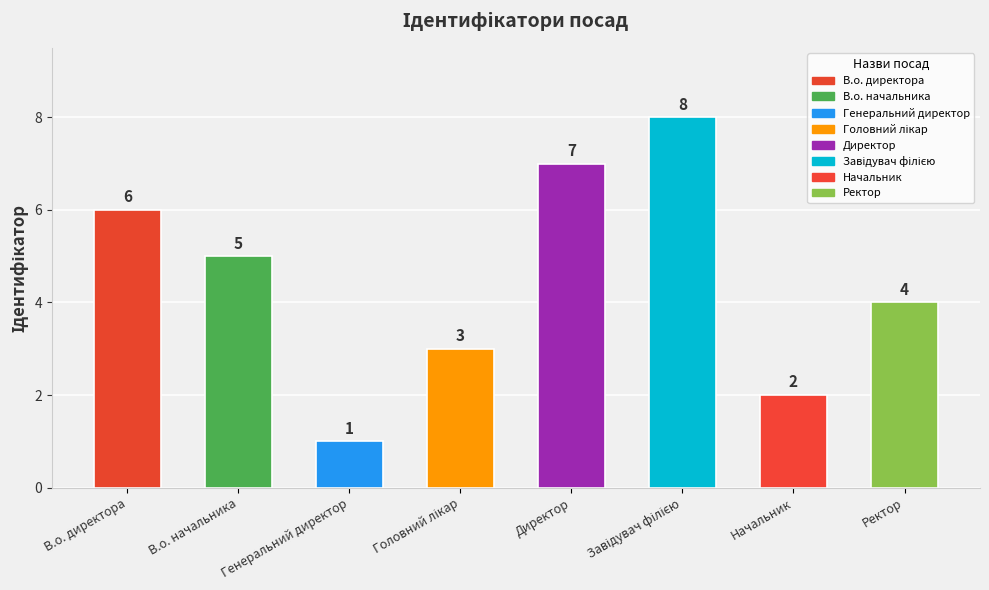

What position from the left is В.о. начальника?

2